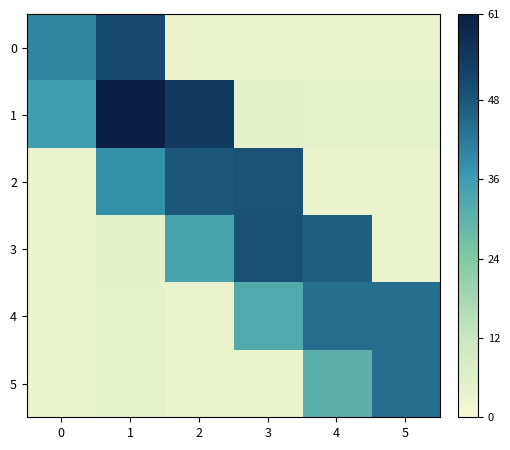

Reading left to right, transcribe all the data shown in this chart.

0: 0=40.0	1=50.5	2=3.1	3=3.2	4=2.9	5=2.9
1: 0=35.3	1=61.0	2=54.5	3=4.9	4=4.4	5=4.4
2: 0=3.1	1=38.1	2=48.0	3=48.5	4=3.5	5=3.5
3: 0=3.2	1=4.9	2=33.9	3=49.0	4=46.5	5=3.5
4: 0=2.9	1=4.4	2=3.5	3=32.5	4=44.0	5=44.0
5: 0=2.9	1=4.4	2=3.5	3=3.5	4=30.8	5=44.0